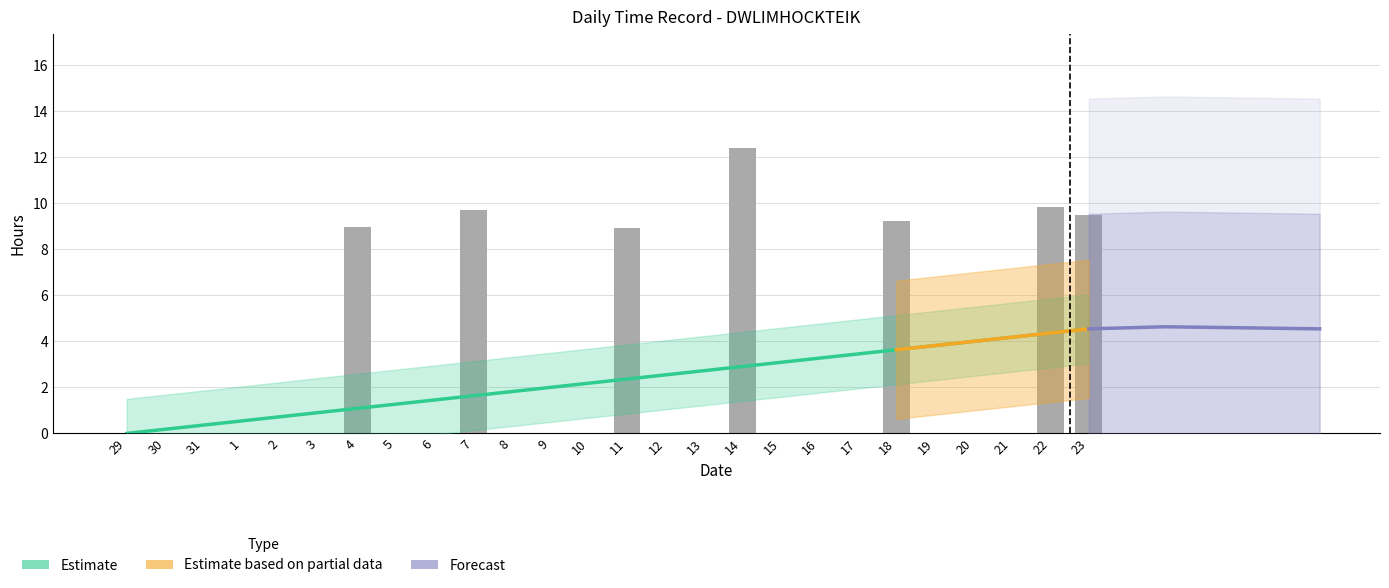

Does the chart contain any negative values?

No